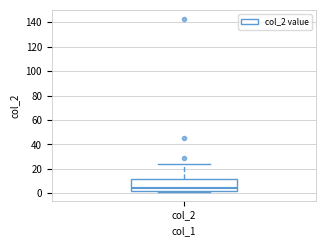

Where does the median line of the box for col_2 sit on the y-axis? The values are not printed on the chart, so give them approximately, as read against the axis.

4